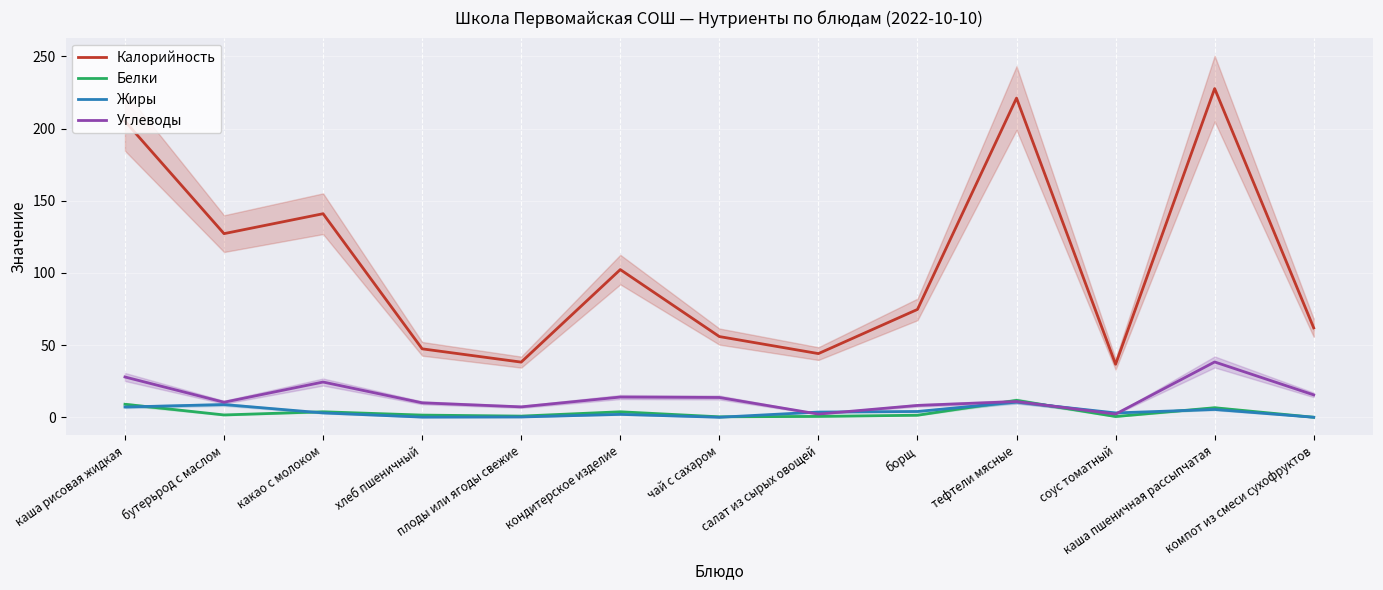

Reading left to right, transcribe all the data shown in this chart.

Калорийность: 205.1	127.2	141.0	47.4	38.2	102.3	55.9	44.1	74.7	221.1	36.7	227.7	61.9
Белки: 9.0	1.6	3.8	1.5	0.8	3.8	0.3	0.6	1.4	11.7	0.5	6.6	0.0
Жиры: 7.1	8.8	3.0	0.1	0.2	2.0	0.0	3.6	4.0	10.5	3.0	5.4	0.0
Углеводы: 27.9	10.4	24.4	10.0	7.2	14.0	13.7	2.2	8.2	10.9	2.2	38.3	15.5